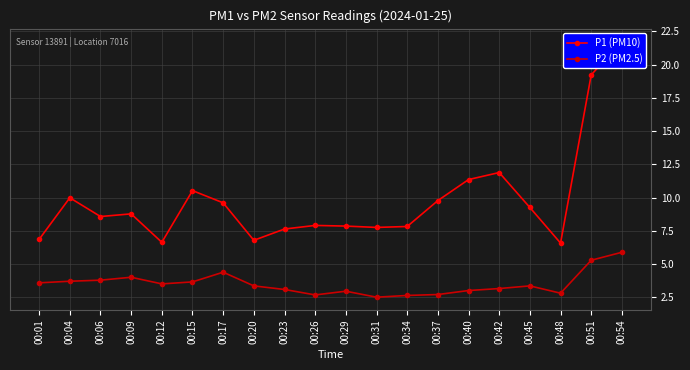

True or false: P1 (PM10) and P2 (PM2.5) cross at least once.

False